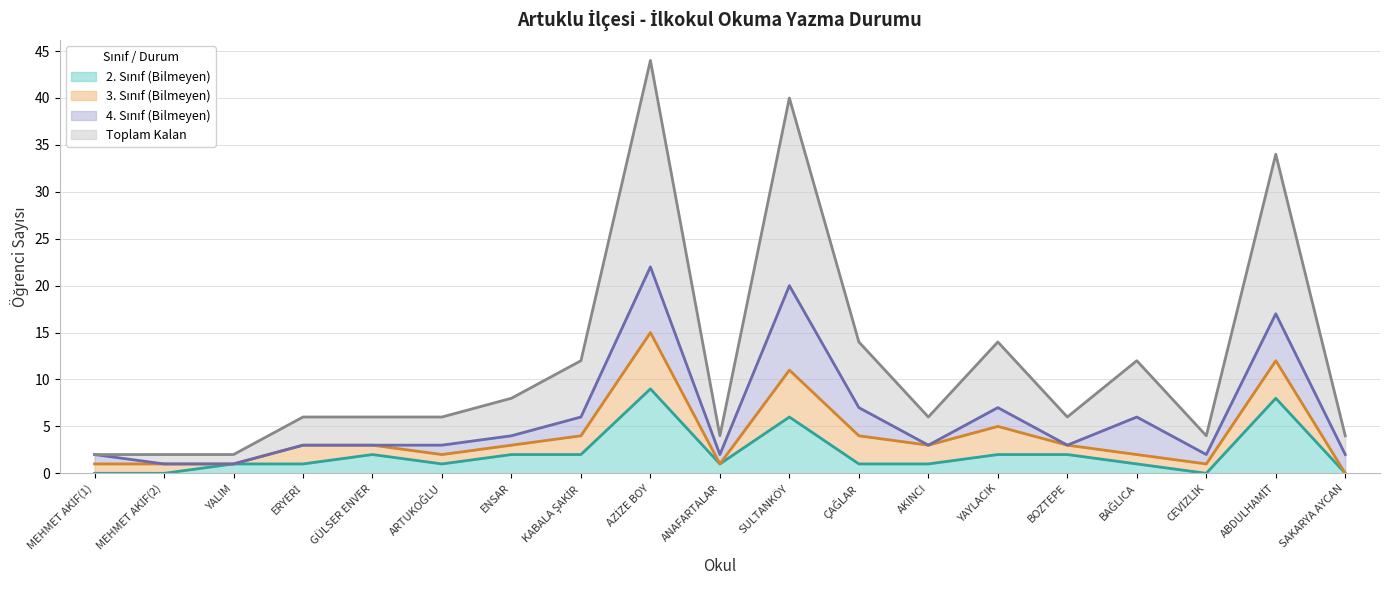

In 2. Sınıf (Bilmeyen), how many points are lower than both neighbors (excluding endpoints)?

3